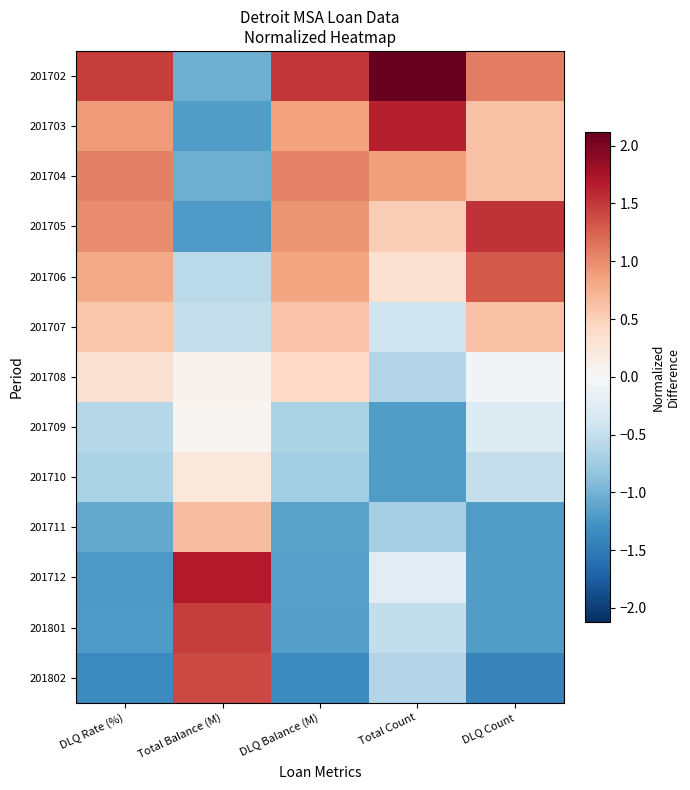

At DLQ Rate (%), list the series in order from smallest to largest.

201802, 201712, 201801, 201711, 201710, 201709, 201708, 201707, 201706, 201703, 201705, 201704, 201702